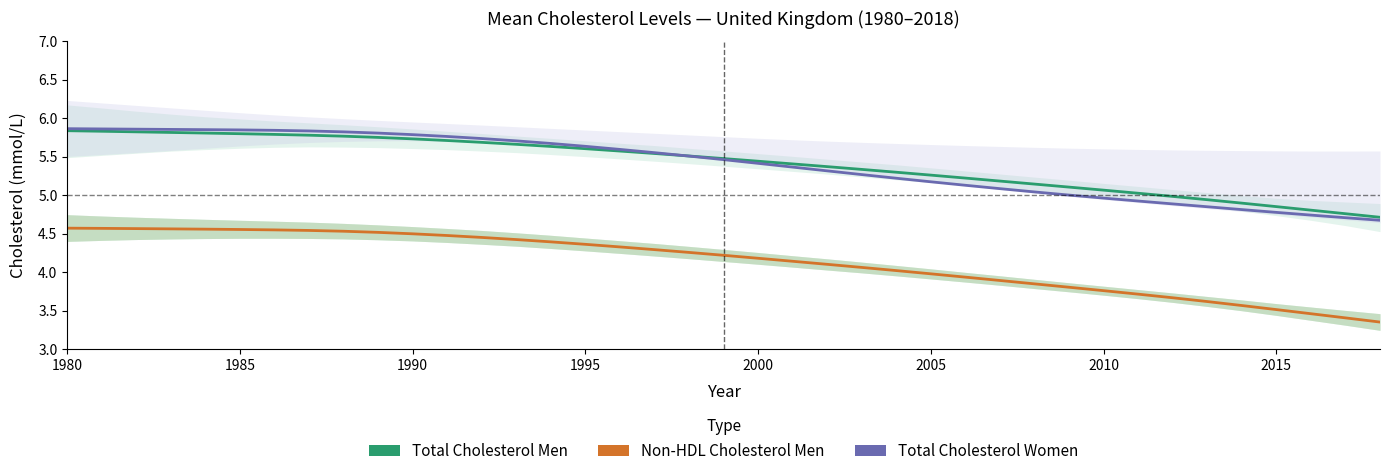

What is the difference between the maximum and minimum values in the Total Cholesterol Men series?

1.1